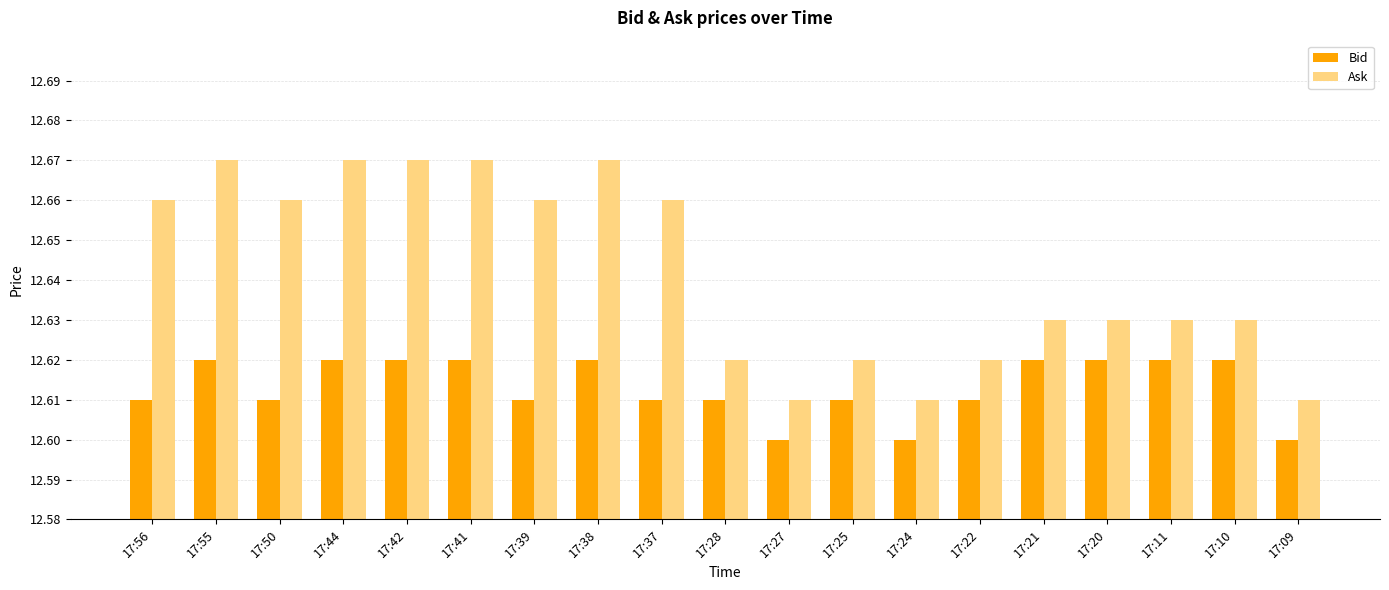

True or false: Ask has a value of 5.0 at 17:22.

False